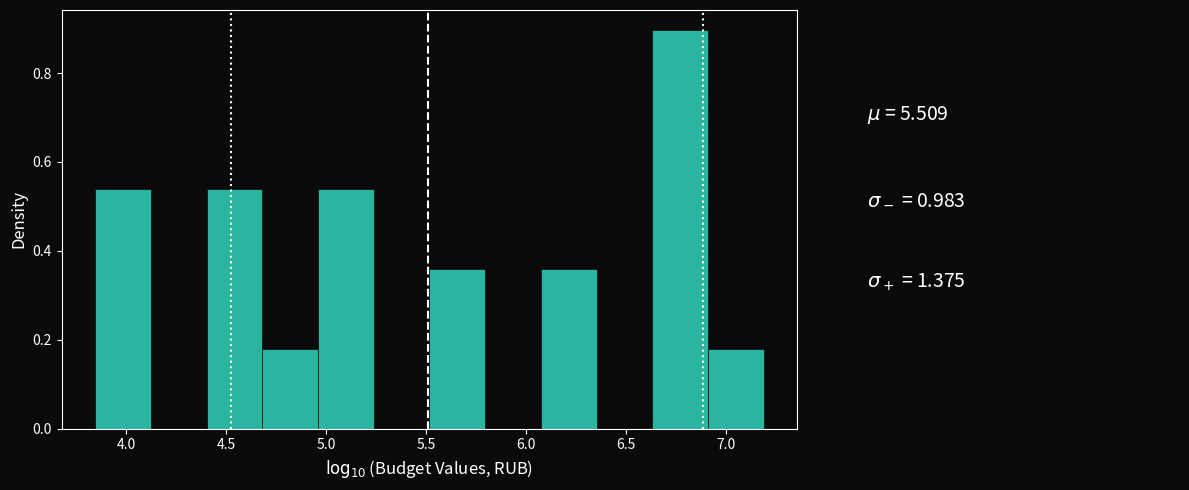

Which range on the x-axis has the tallest bar?

6.65 to 6.90